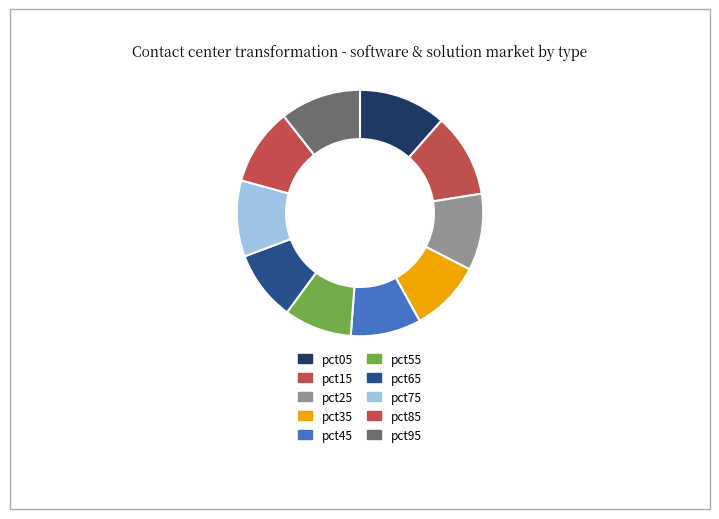

Count the number of slices in the pie.

10